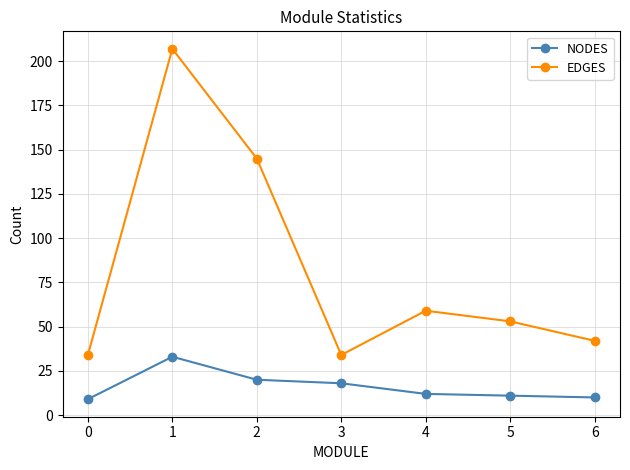

What is the value of the NODES point at the 3rd from the left?

20